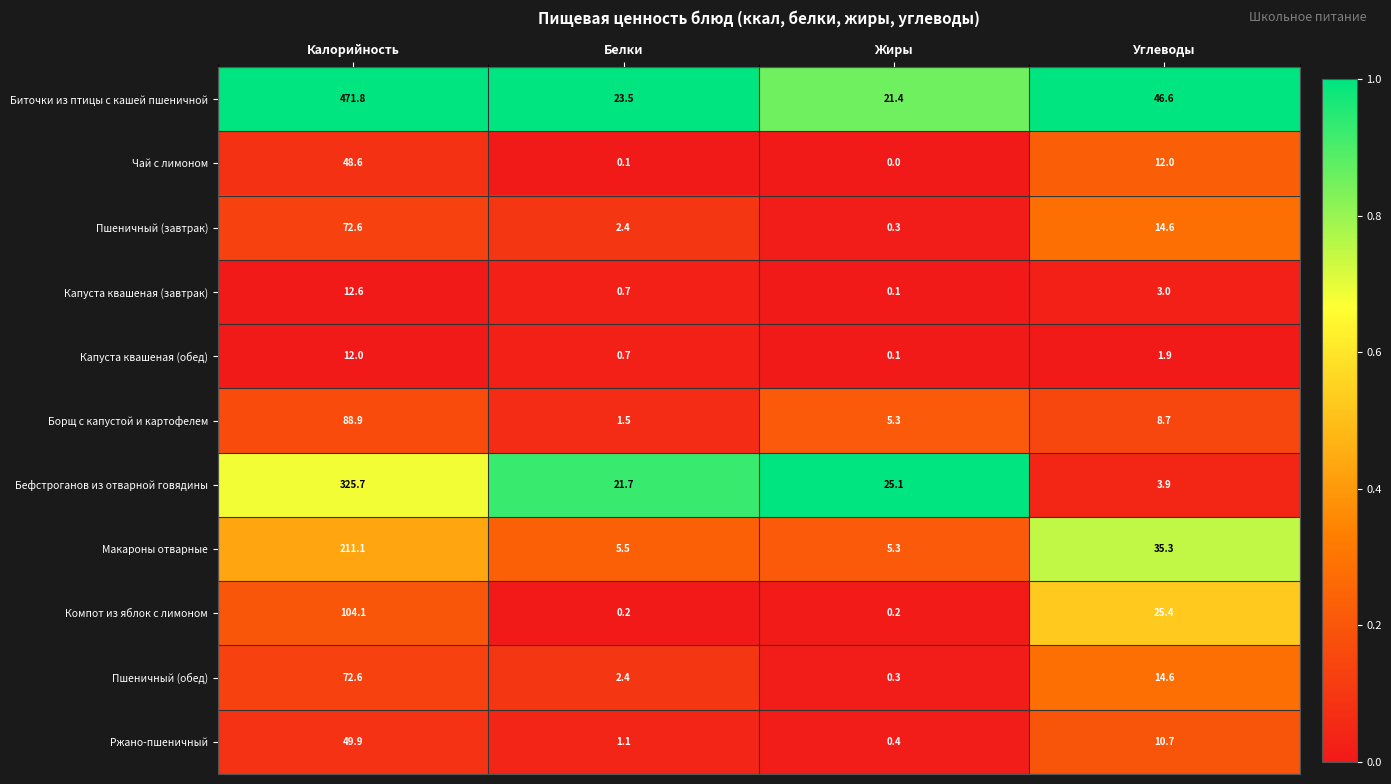

At which category does the chart reach its peak across all series?

Калорийность